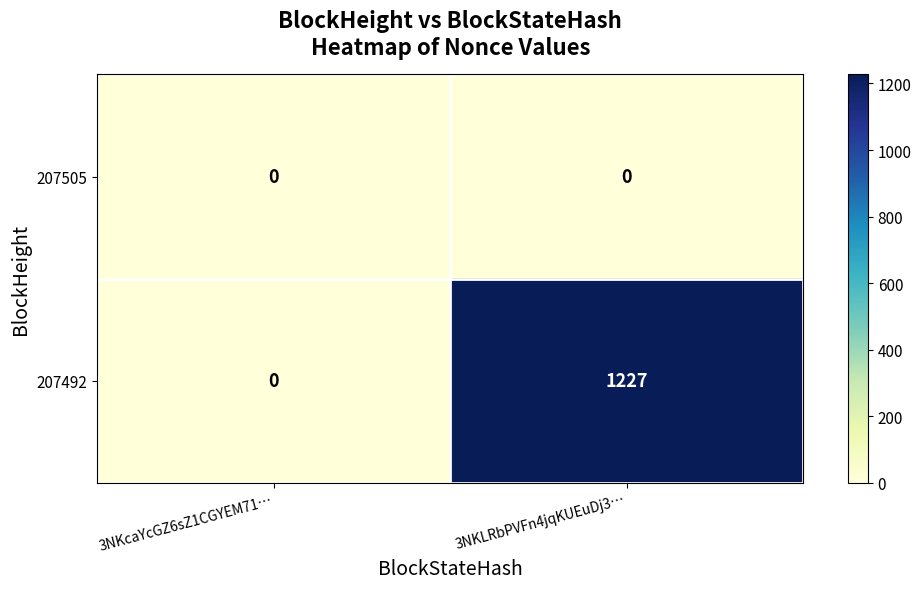

Reading left to right, what are all the values shown in this chart?

207505: 3NKcaYcGZ6sZ1CGYEM71…=0	3NKLRbPVFn4jqKUEuDj3…=0
207492: 3NKcaYcGZ6sZ1CGYEM71…=0	3NKLRbPVFn4jqKUEuDj3…=1227